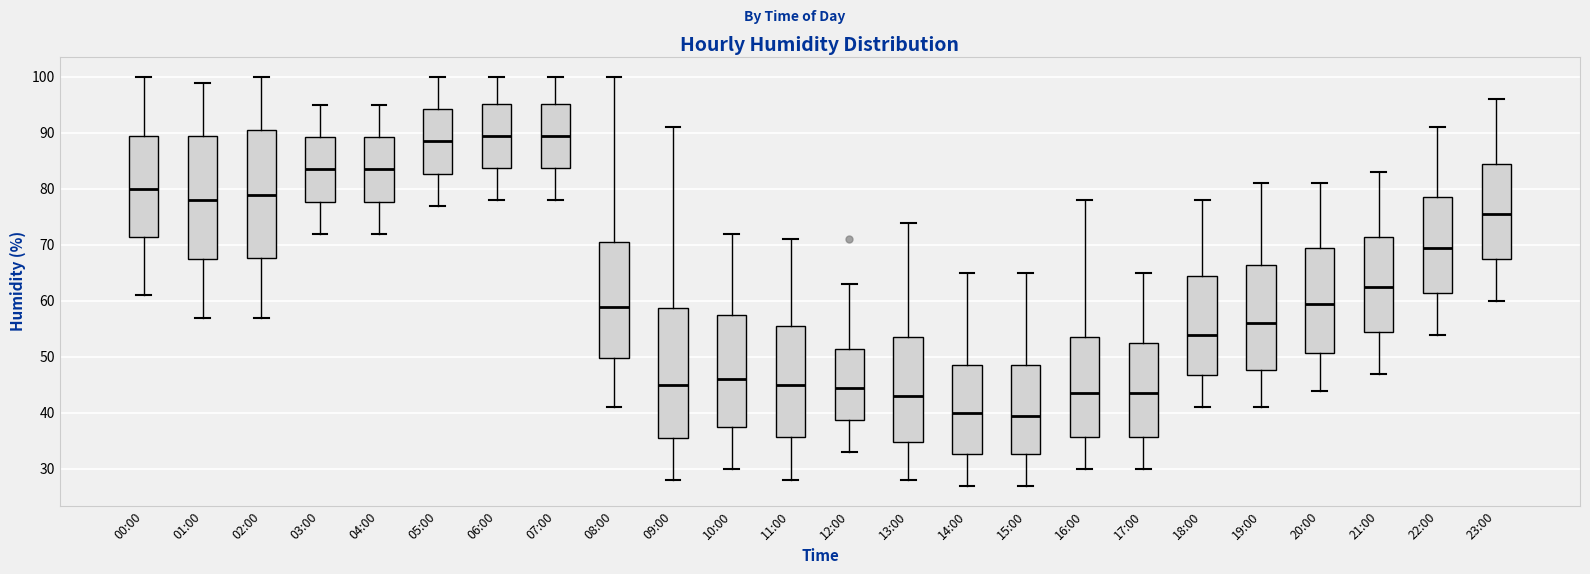

Where does the median line of the box for 20:00 sit on the y-axis? The values are not printed on the chart, so give them approximately, as read against the axis.

60